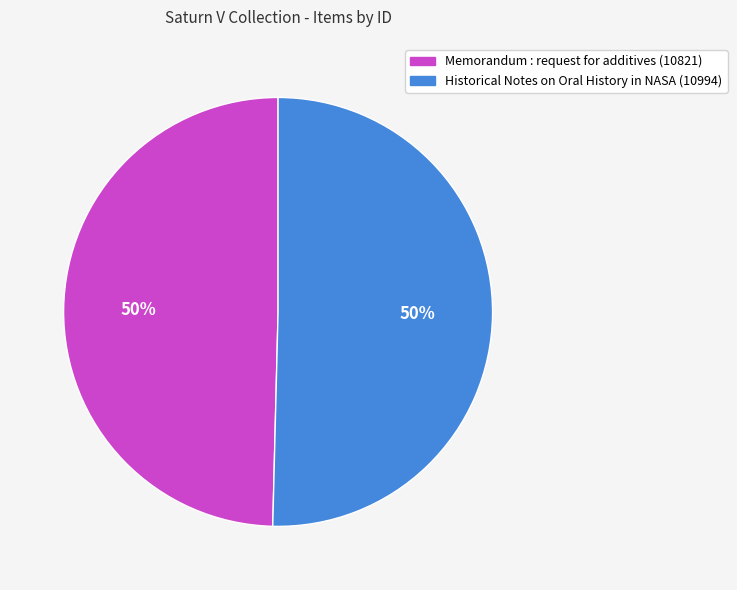

Approximately how many times larger is the value at Historical Notes on Oral History in NASA (10994) compared to Memorandum : request for additives (10821)?

1.0